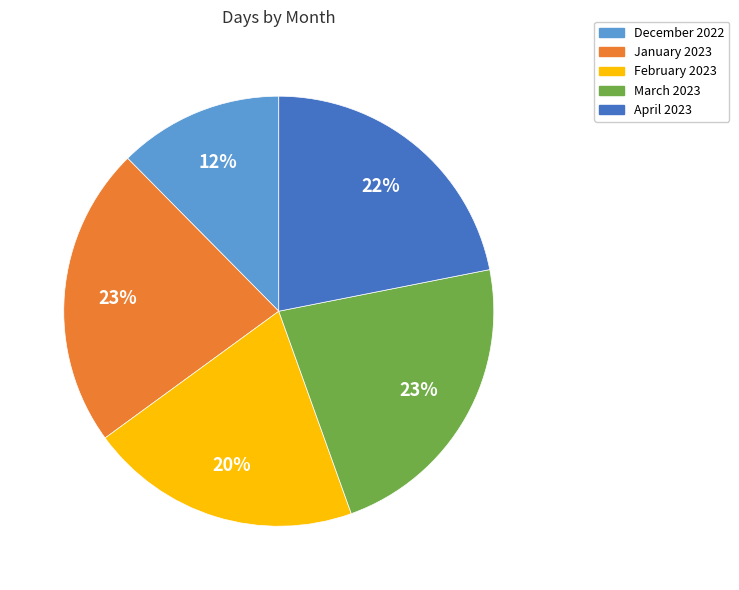

Is the sum of January 2023 and April 2023 greater than half?

No